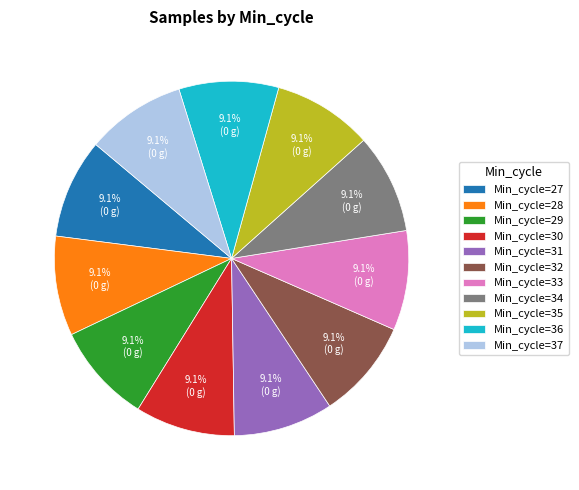

How much of the chart is everything except Min_cycle=30?

90.9%